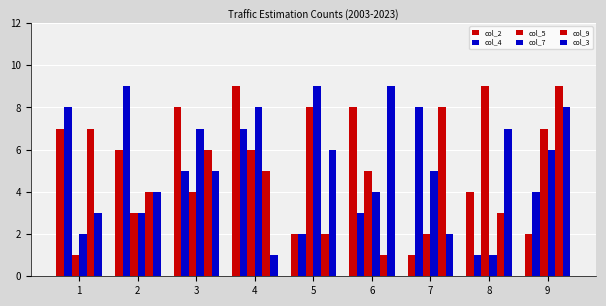

At which category is the sum across all series the highest?

4